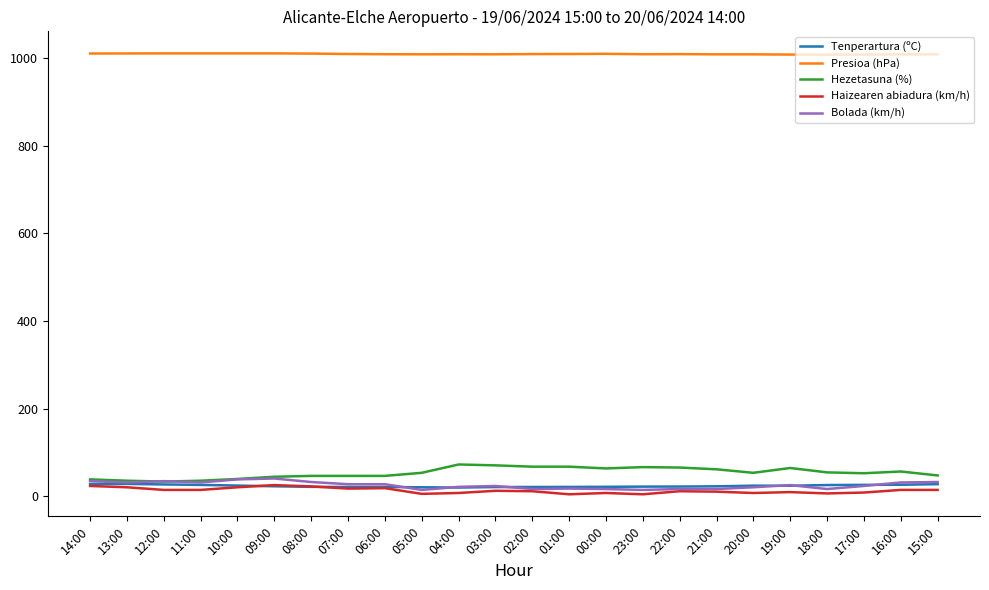

What are all the series names shown in the legend?

Tenperartura (ºC), Presioa (hPa), Hezetasuna (%), Haizearen abiadura (km/h), Bolada (km/h)